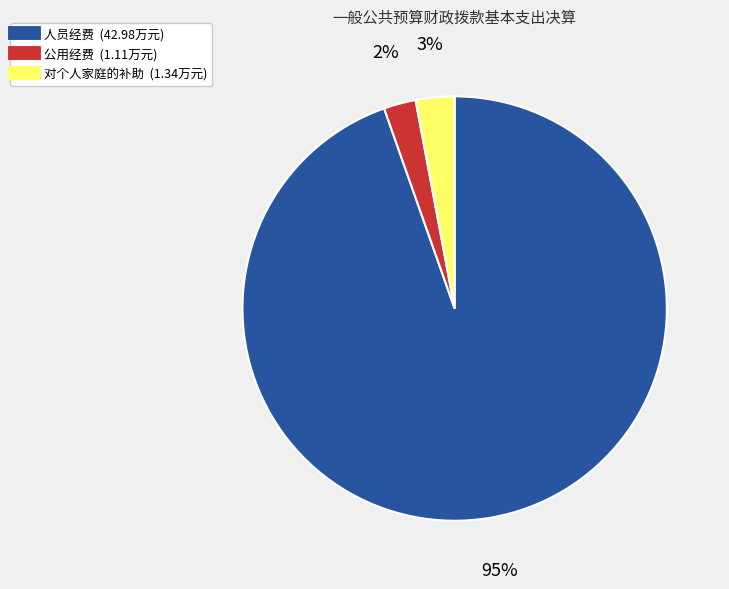

To the nearest percent, what is the average slice percentage?

33%